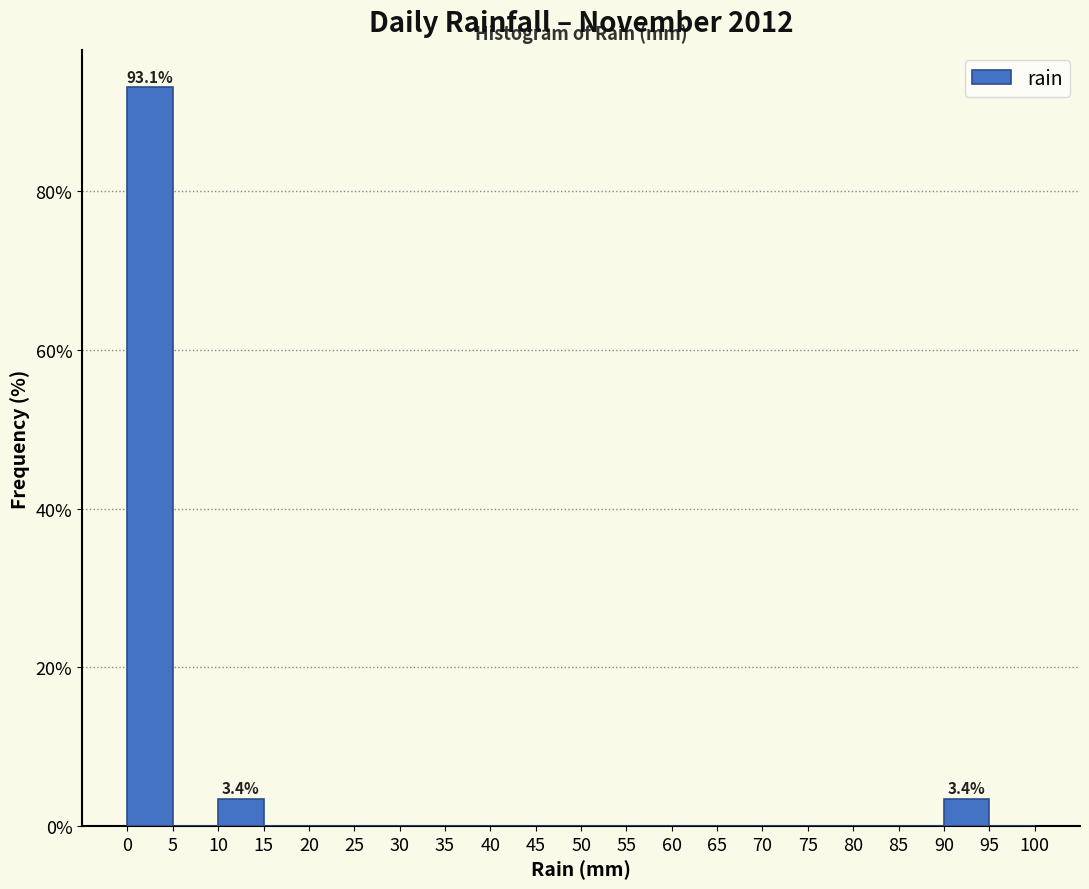

Which range on the x-axis has the tallest bar?

0 to 5